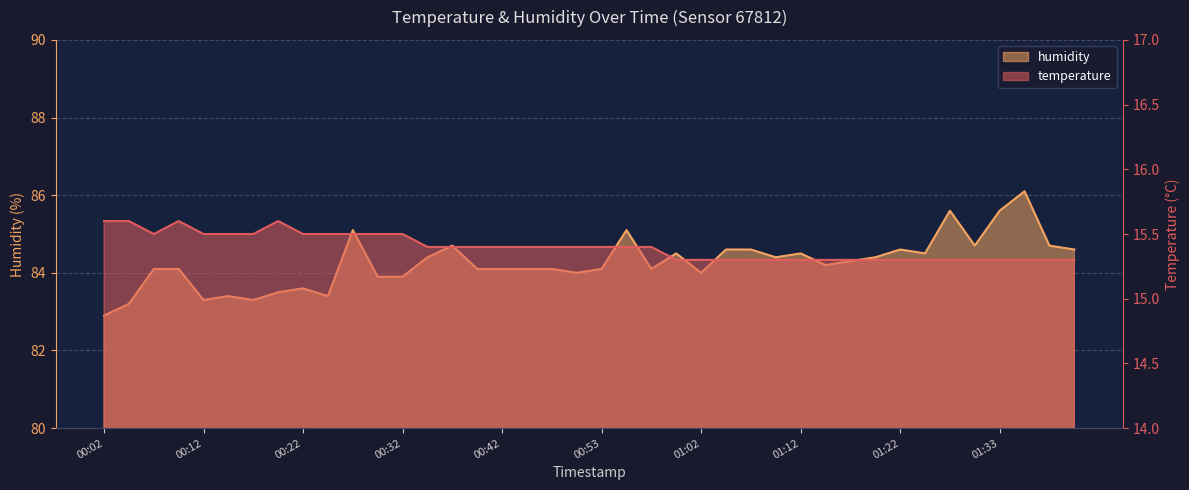

At which category is the sum across all series the highest?

01:35